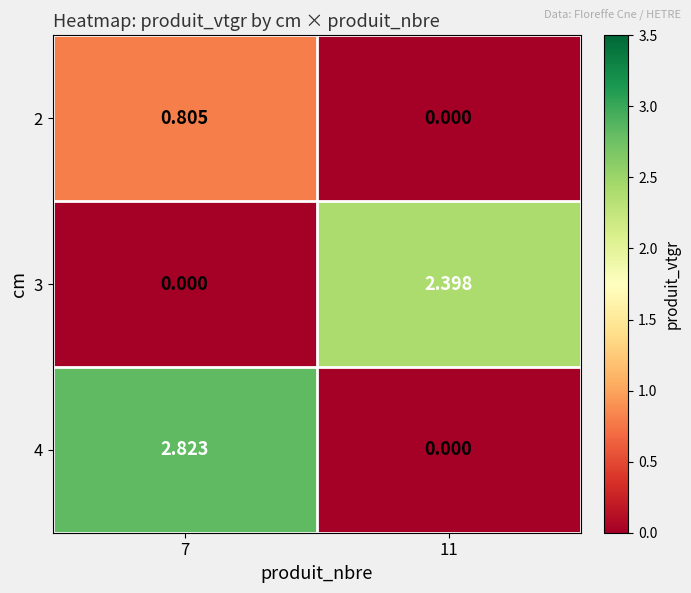

What is the total value across all series at 7?

3.6